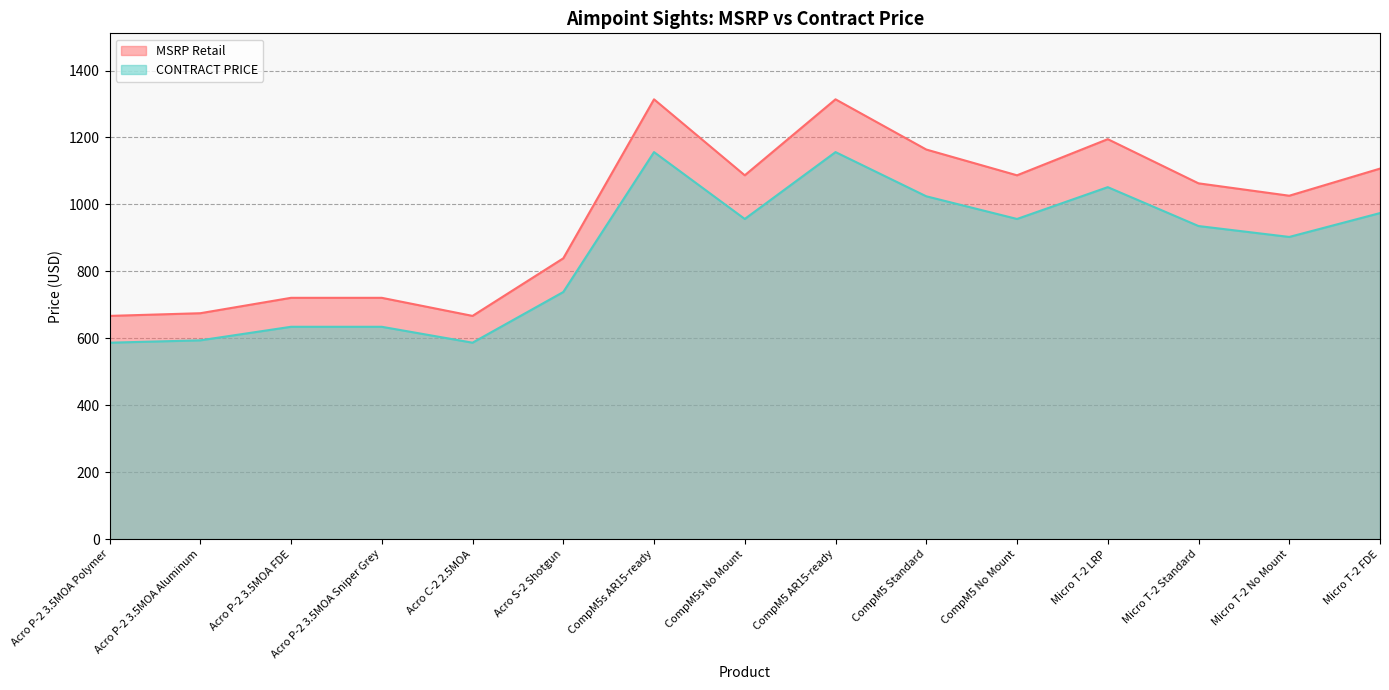

Where is MSRP Retail nearest to the value 990?

Micro T-2 No Mount